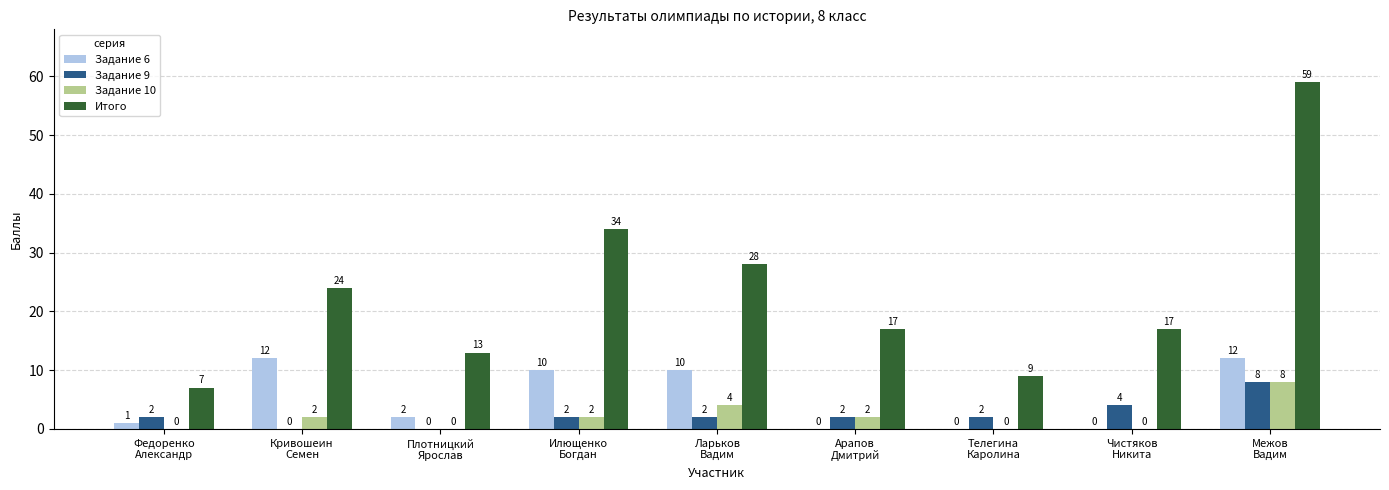

Reading left to right, extract all data points from this chart.

Задание 6: Федоренко
Александр=1	Кривошеин
Семен=12	Плотницкий
Ярослав=2	Илющенко
Богдан=10	Ларьков
Вадим=10	Арапов
Дмитрий=0	Телегина
Каролина=0	Чистяков
Никита=0	Межов
Вадим=12
Задание 9: Федоренко
Александр=2	Кривошеин
Семен=0	Плотницкий
Ярослав=0	Илющенко
Богдан=2	Ларьков
Вадим=2	Арапов
Дмитрий=2	Телегина
Каролина=2	Чистяков
Никита=4	Межов
Вадим=8
Задание 10: Федоренко
Александр=0	Кривошеин
Семен=2	Плотницкий
Ярослав=0	Илющенко
Богдан=2	Ларьков
Вадим=4	Арапов
Дмитрий=2	Телегина
Каролина=0	Чистяков
Никита=0	Межов
Вадим=8
Итого: Федоренко
Александр=7	Кривошеин
Семен=24	Плотницкий
Ярослав=13	Илющенко
Богдан=34	Ларьков
Вадим=28	Арапов
Дмитрий=17	Телегина
Каролина=9	Чистяков
Никита=17	Межов
Вадим=59